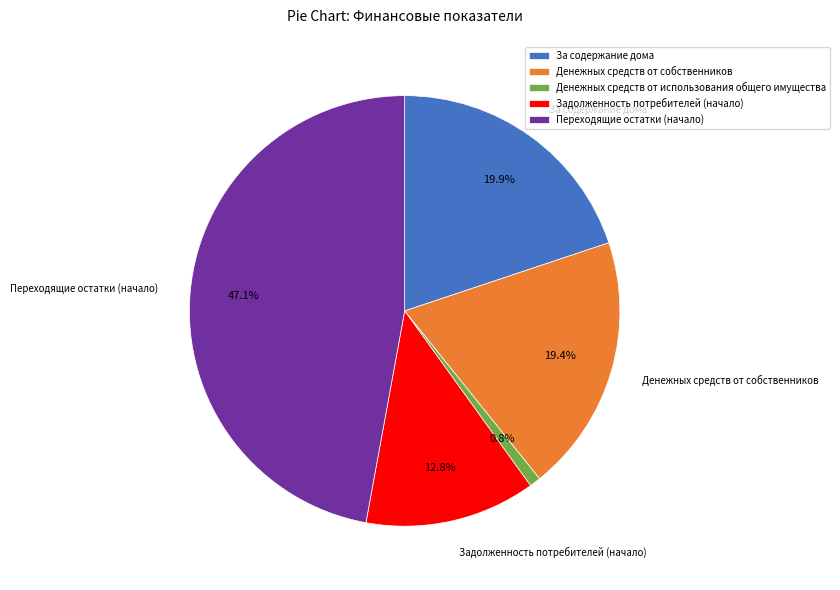

Rank the categories by value from lowest to highest.

Денежных средств от использования общего имущества, Задолженность потребителей (начало), Денежных средств от собственников, За содержание дома, Переходящие остатки (начало)